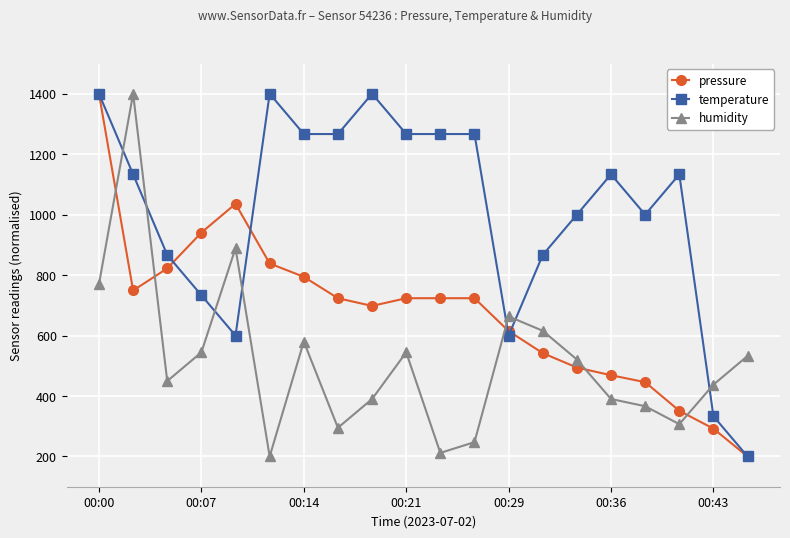

Which series has the largest total across all categories?

temperature